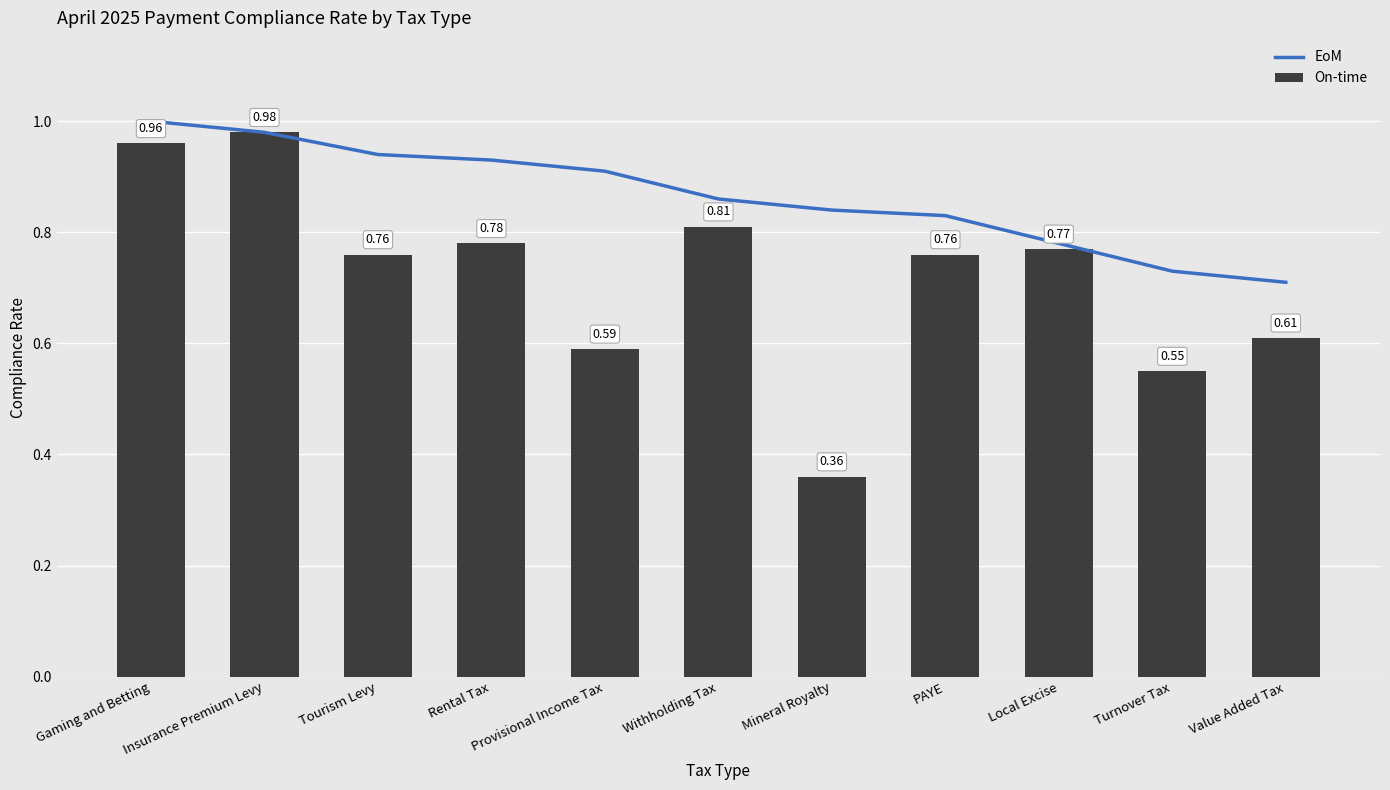

Which series changed the most between Withholding Tax and Value Added Tax?

On-time